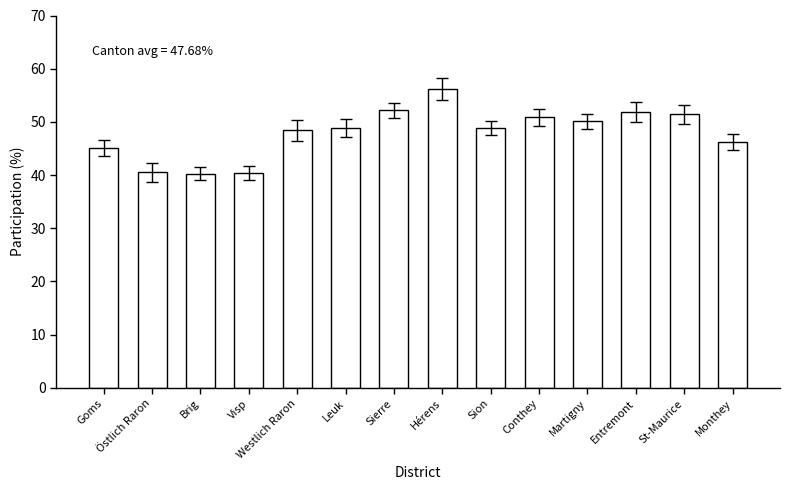

Does the chart contain any negative values?

No